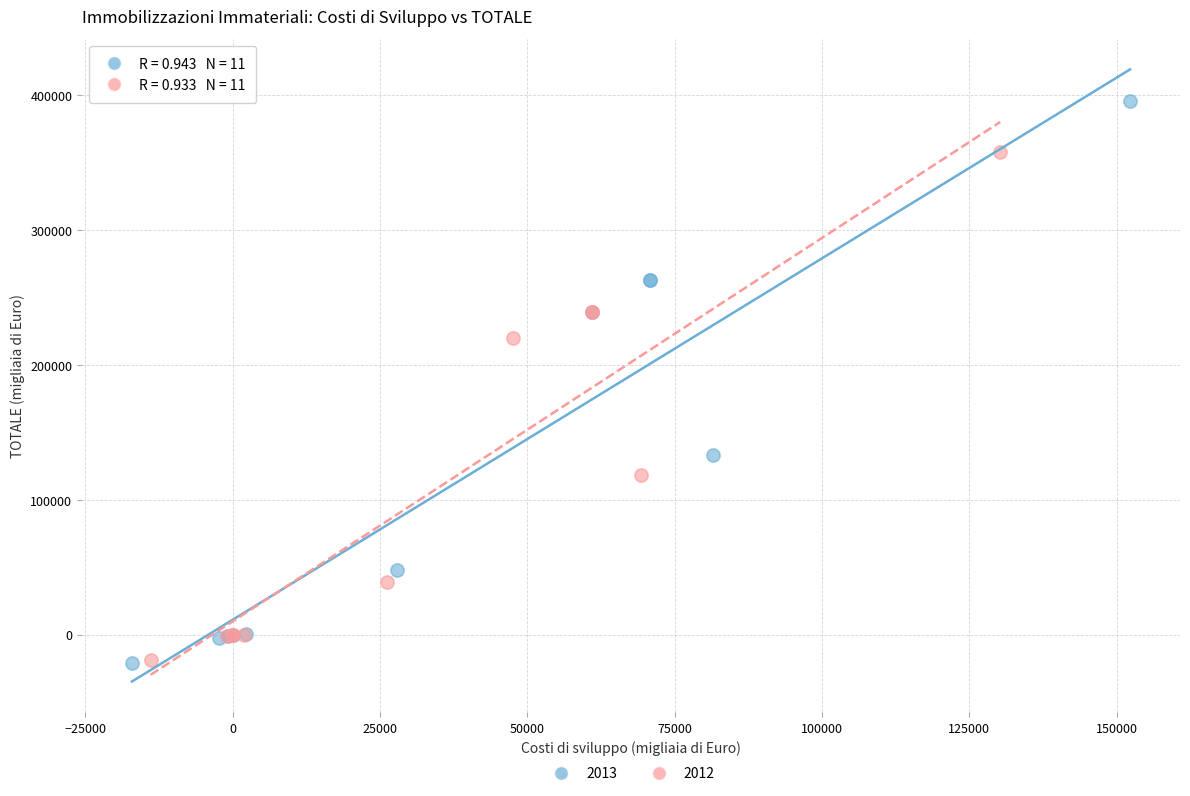

Which series contains the highest Y value?

2013